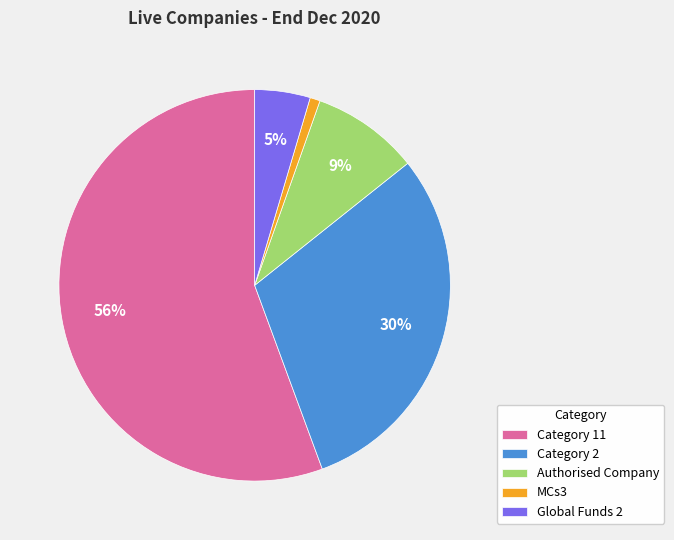

Is there any slice that represents more than half of the pie?

Yes